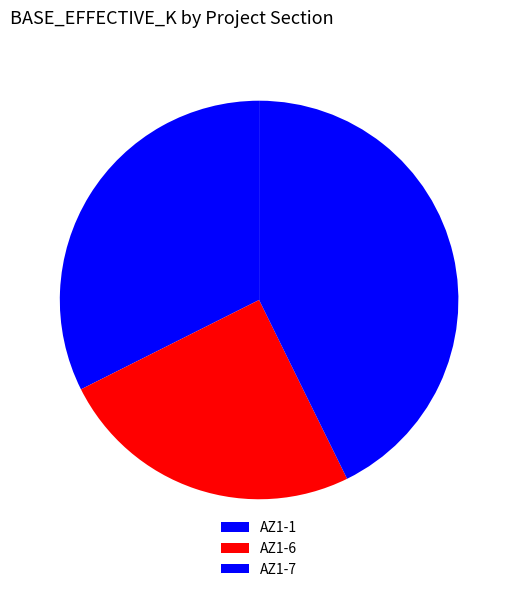

How many slices are in this pie chart?

3